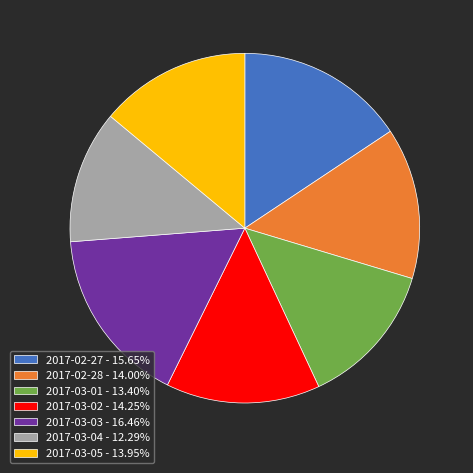

Is there a majority slice in this chart?

No